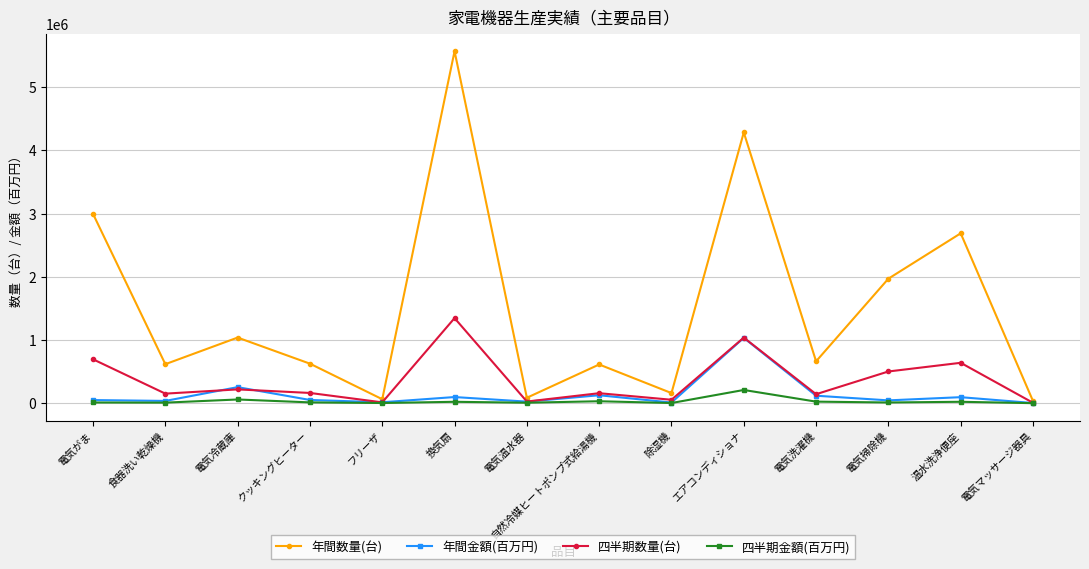

Which series changed the most between 電気洗濯機 and 電気掃除機?

年間数量(台)